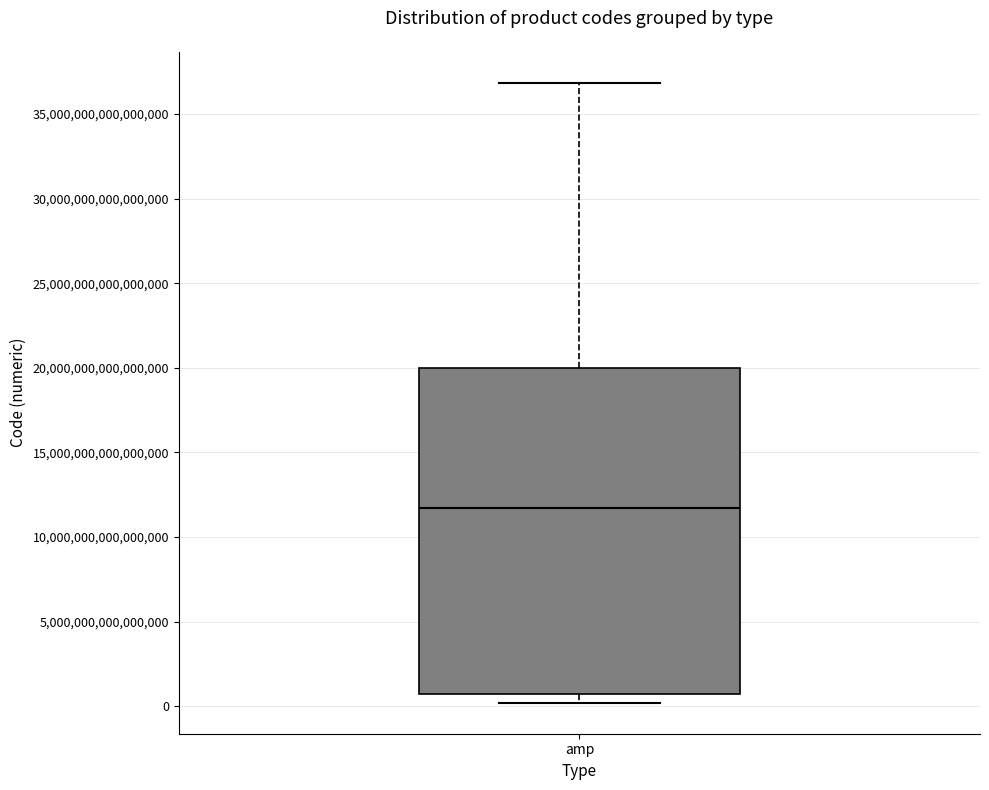

Read this box plot against the y-axis: the position of the median line, the range covered by the box, and the ends of both whiskers. The values are not printed on the chart, so give them approximately, as read against the axis.

median 11500000000000000, box 500000000000000 to 20000000000000000, whiskers 0 to 37000000000000000